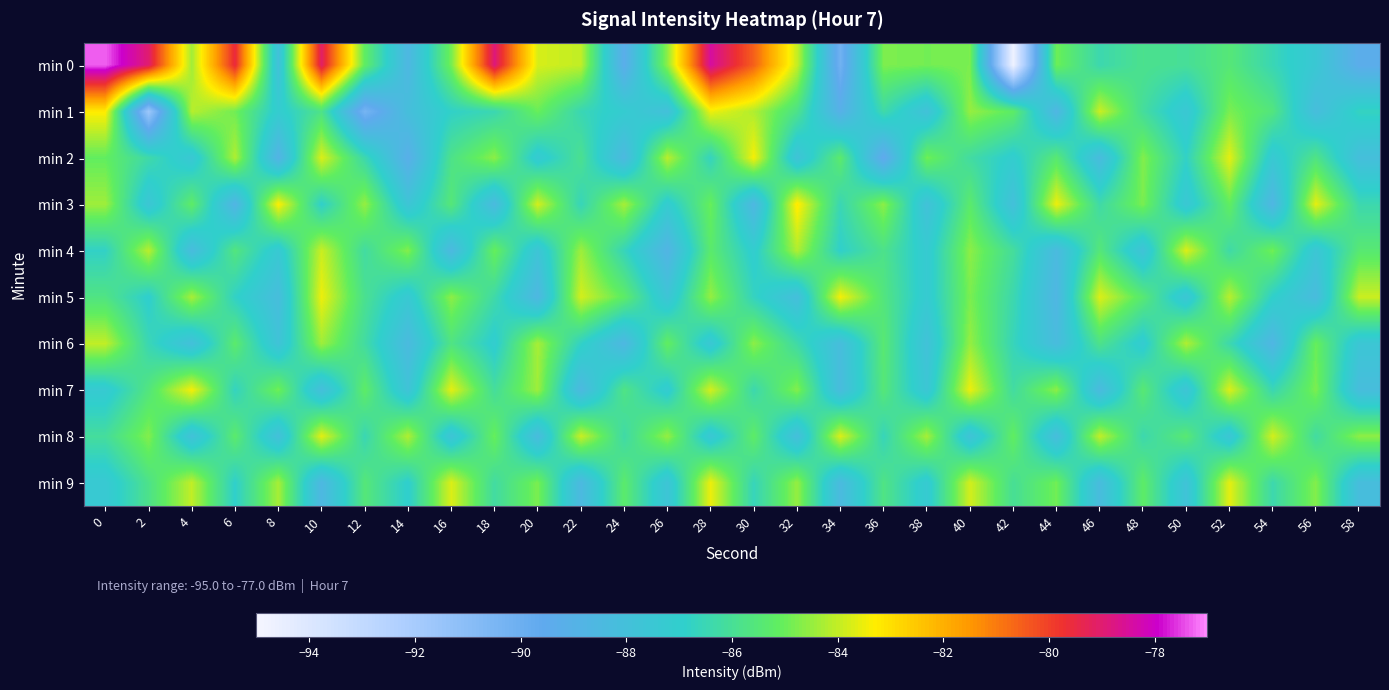

What is the difference between the highest and lowest values at 14?

5.0